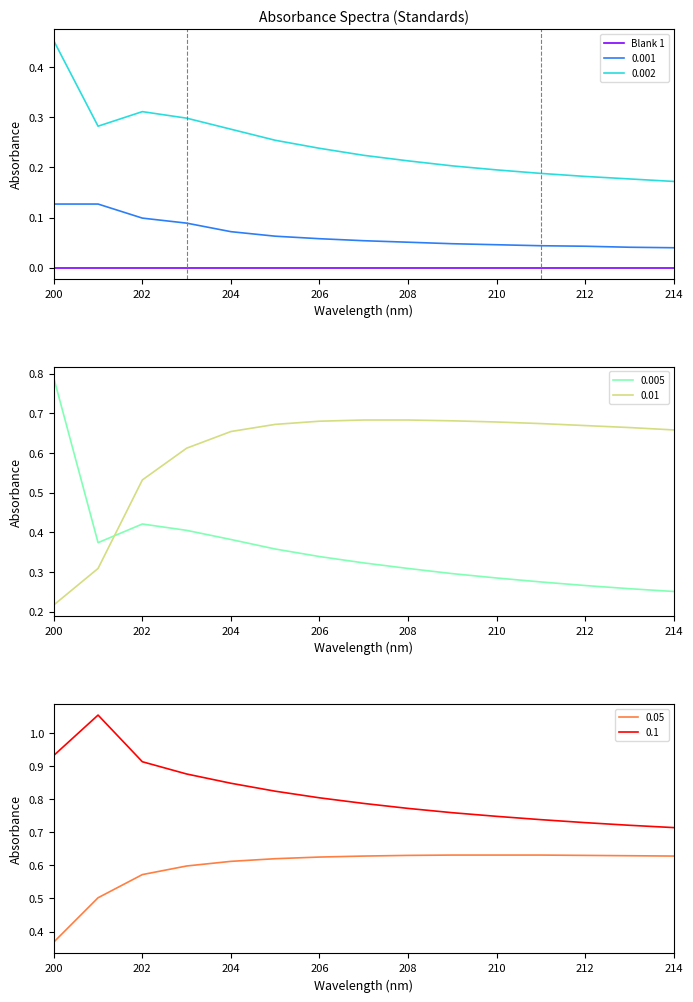

True or false: 0.05 has a value of 0.9 at 203.

False